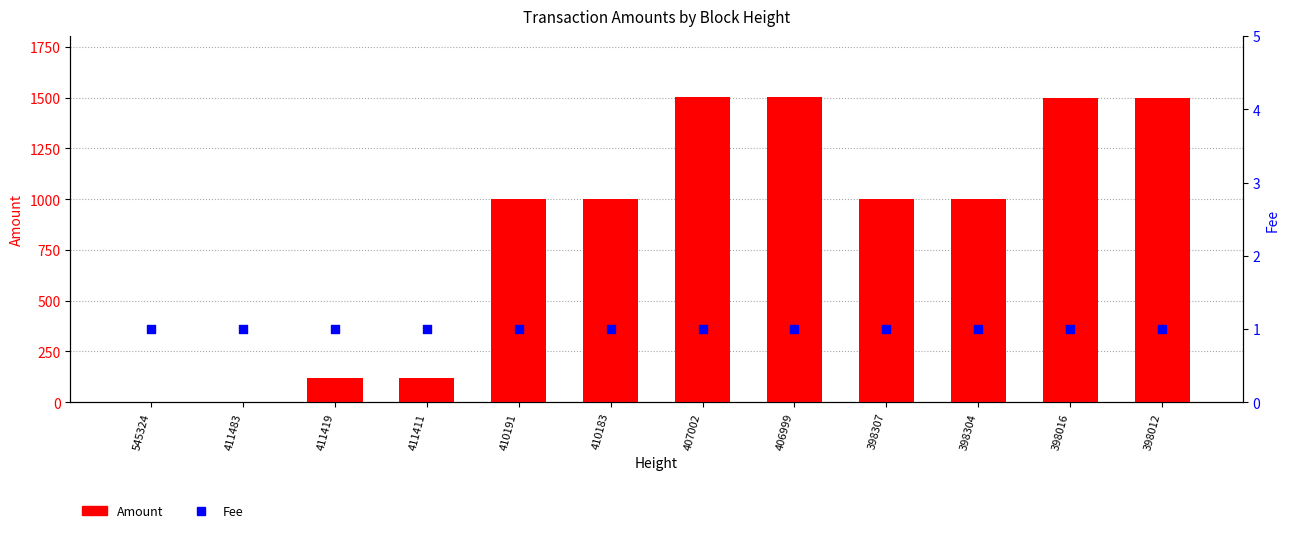

At how many categories does at least one series exceed 280?

8